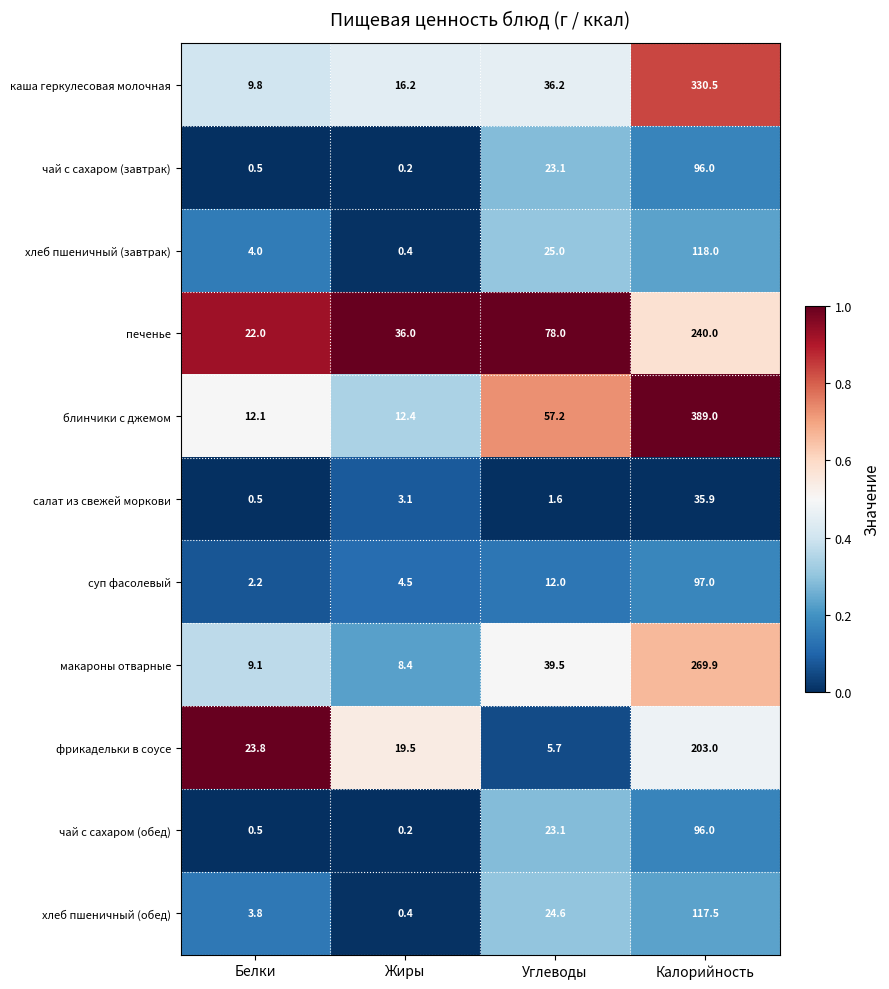

Which label corresponds to the smallest value in the chart?

Жиры